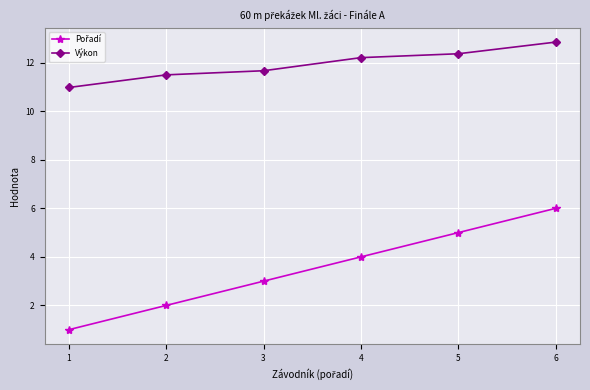

True or false: Výkon has a value of 12.2 at 4.

True